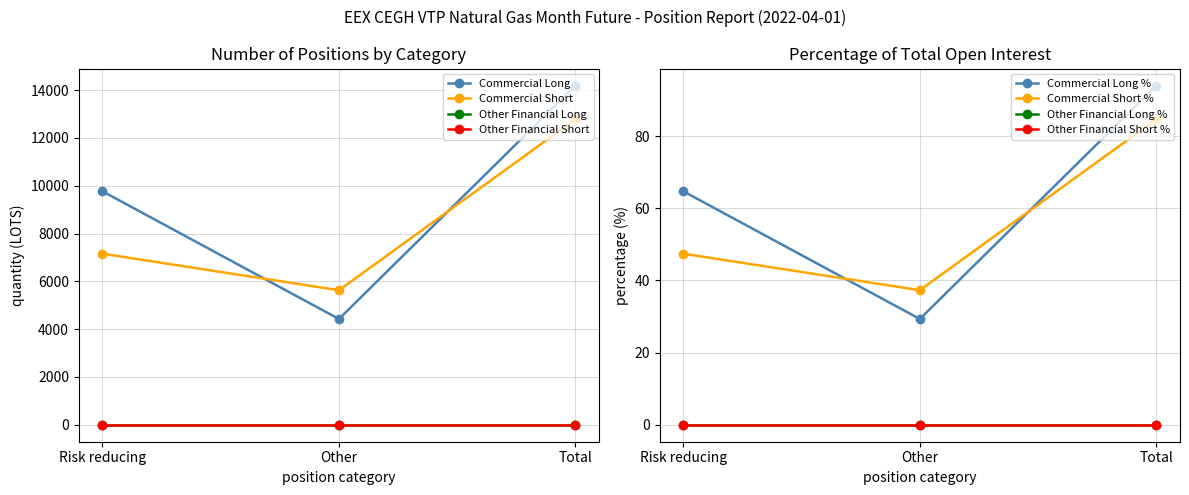

What value does the Commercial Short series have at Risk reducing, to the nearest 100?

7200